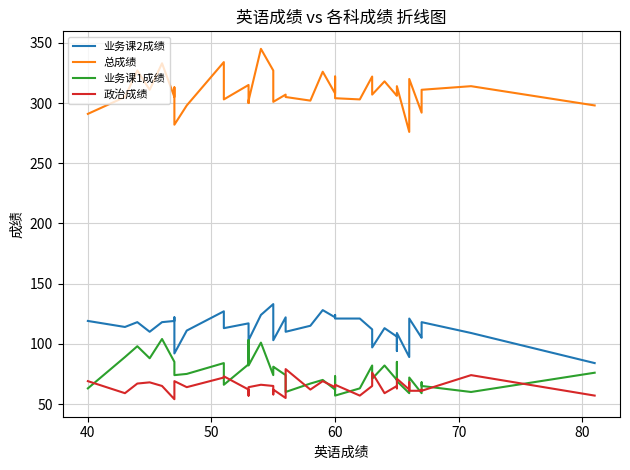

List the series in order of their peak value, highest first.

总成绩, 业务课2成绩, 业务课1成绩, 政治成绩